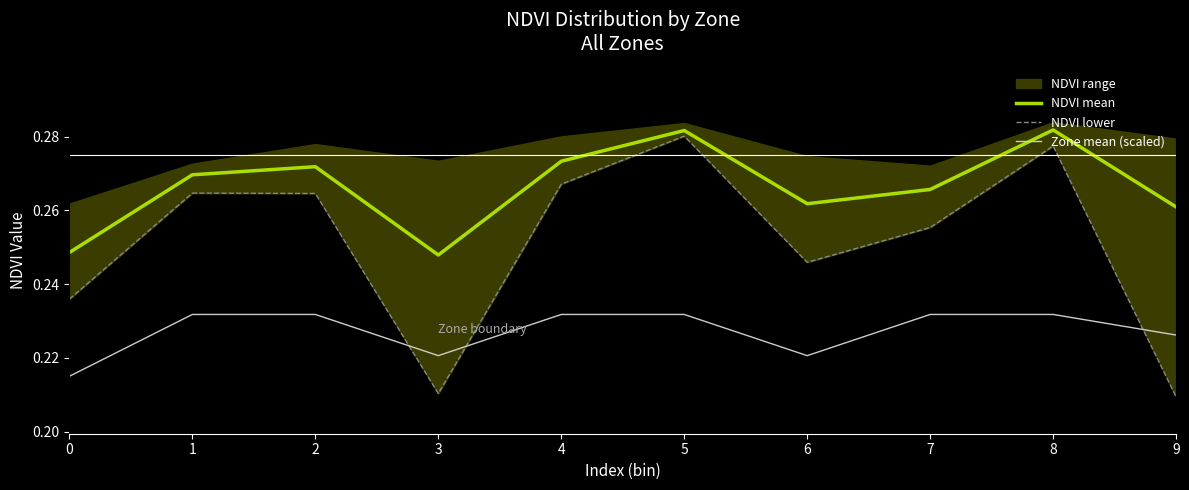

What is the average value of the Zone mean (scaled) series?

0.2